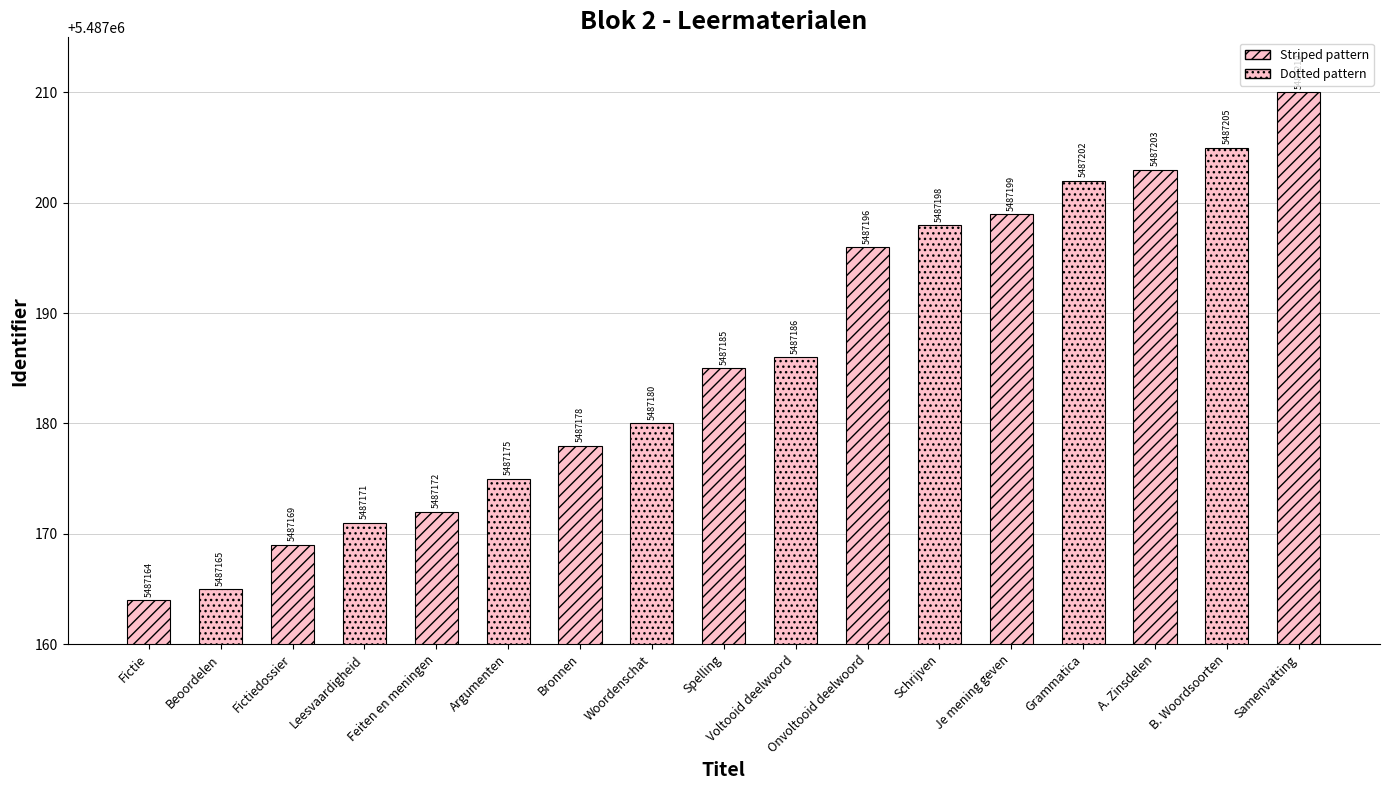

True or false: the data shows 9689900 at Beoordelen.

False